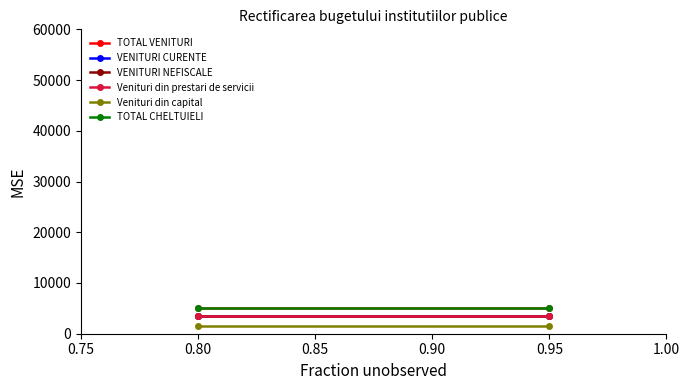

What is the value of the Venituri din prestari de servicii point at the 1st from the left?

3510